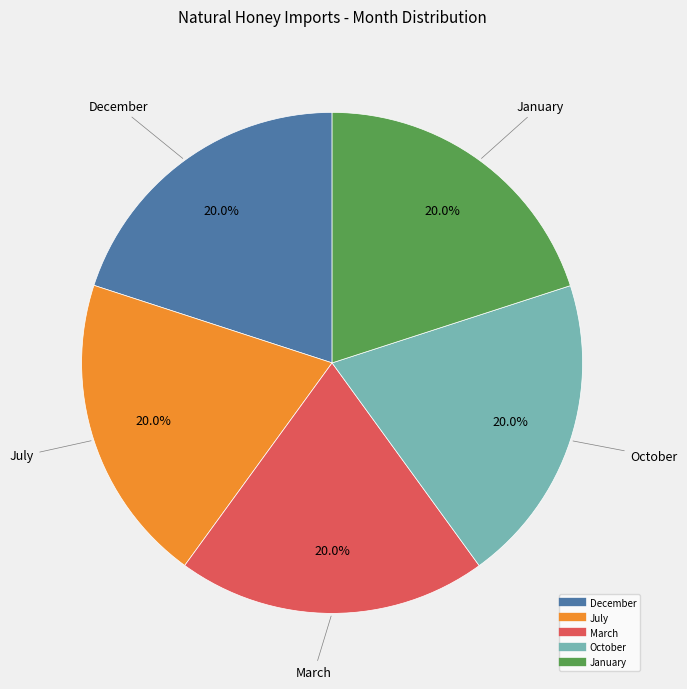

To the nearest percent, what percentage of the pie is October?

20%